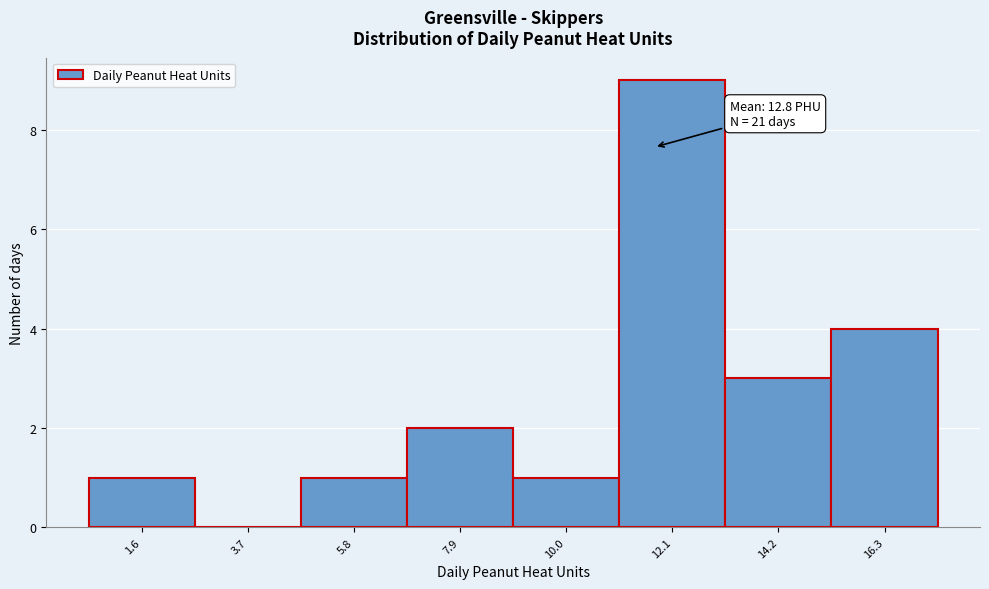

Reading left to right, list all the values displayed in this chart.

1.6=1	3.7=0	5.8=1	7.9=2	10.0=1	12.1=9	14.2=3	16.3=4